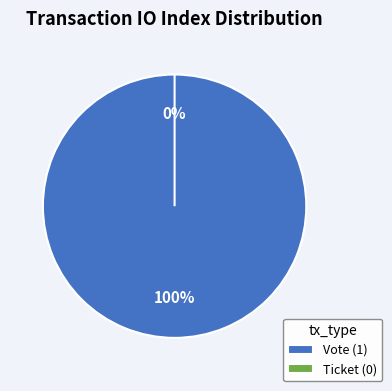

How many segments does this pie chart have?

2